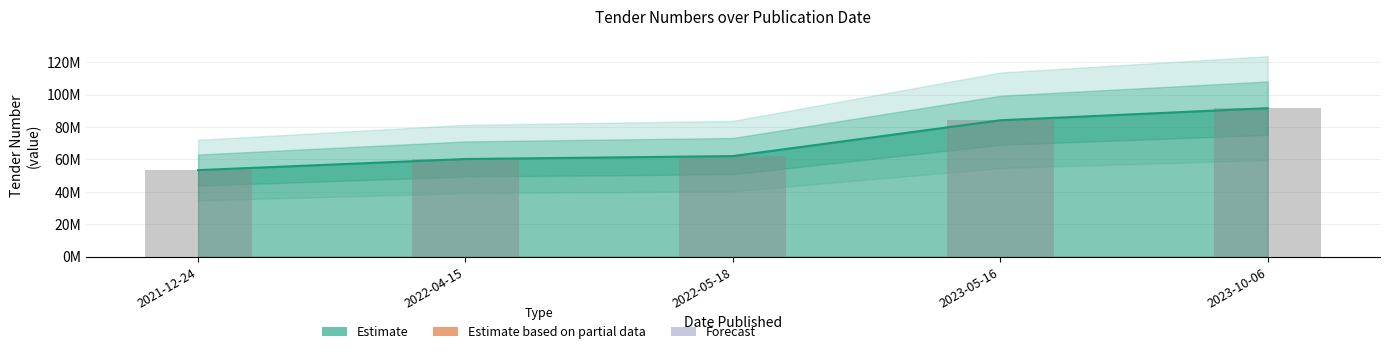

What is the greatest value displayed?

91646969